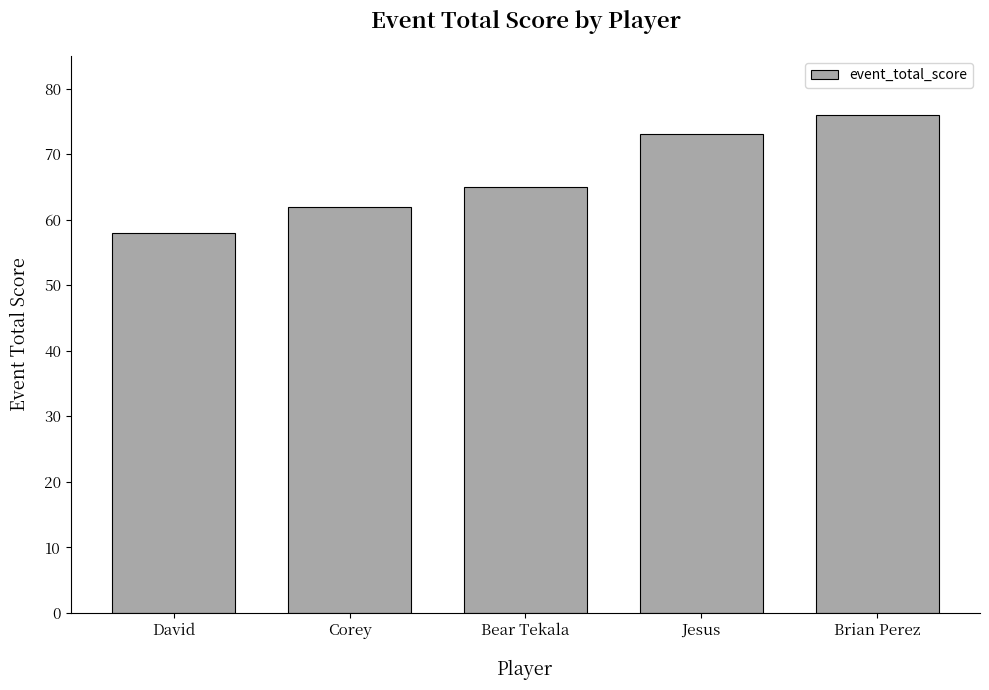

Approximately how many times larger is the value at Brian Perez compared to Corey?

1.2